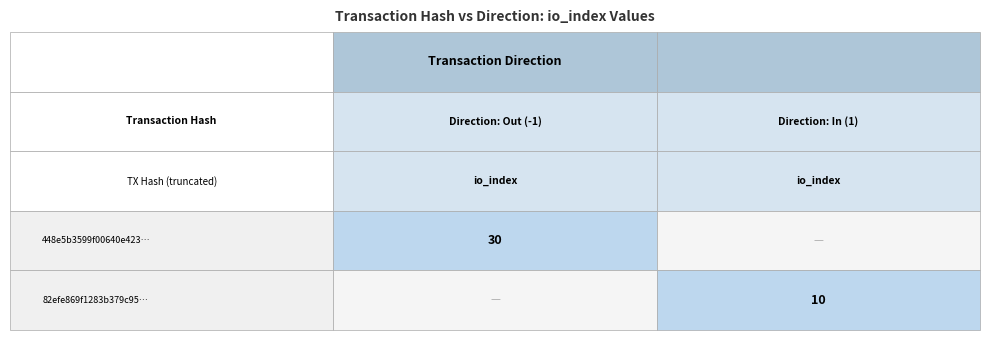

Reading left to right, list all the values displayed in this chart.

448e5b3599f00640e42386d6c7f10cc108e6cf5: direction=-1	io_index=30
82efe869f1283b379c95025a23946bb5159aed9: direction=1	io_index=10